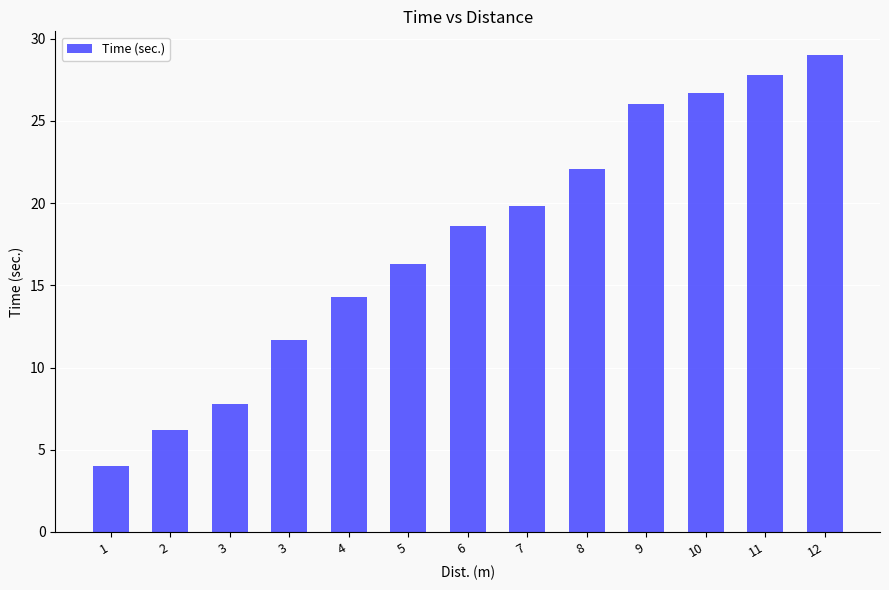

Rank the categories by value from lowest to highest.

1, 2, 3, 3, 4, 5, 6, 7, 8, 9, 10, 11, 12